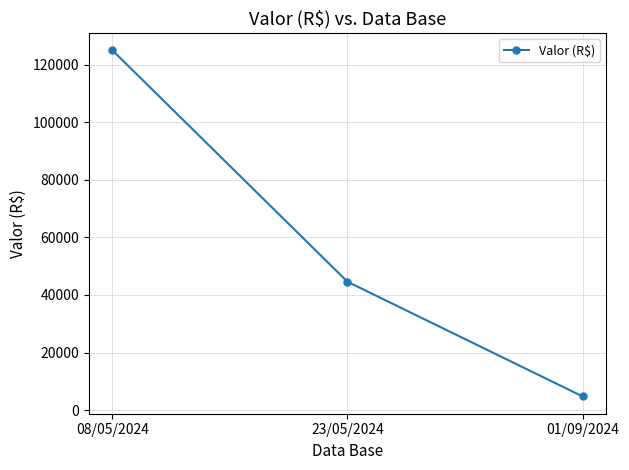

How many data points does each series have?

3